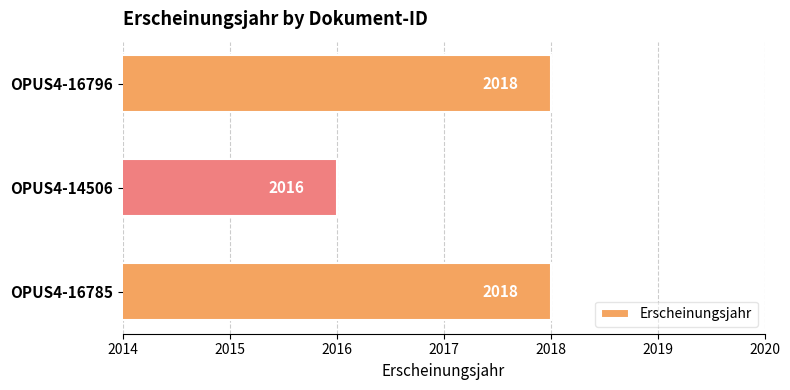

What is the ratio of the value at OPUS4-16785 to the value at OPUS4-14506?

1.0